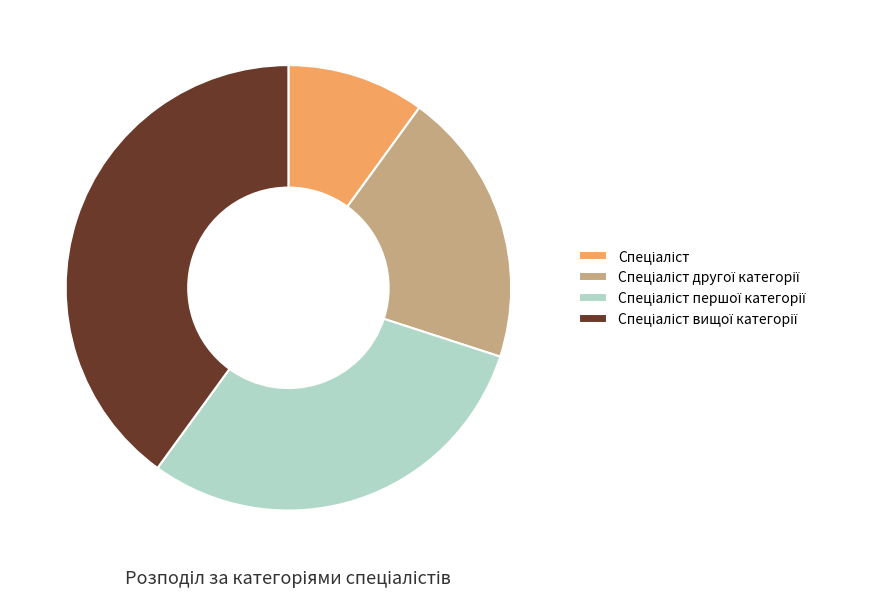

Is there a majority slice in this chart?

No